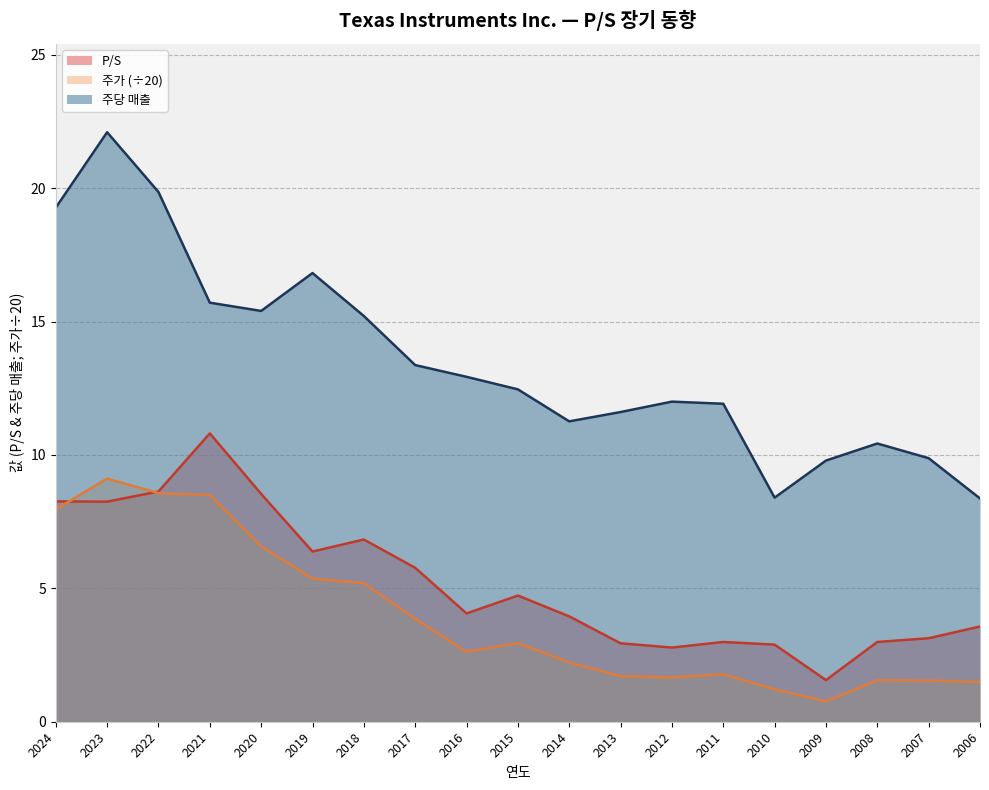

What is the minimum value shown in the chart?

0.8